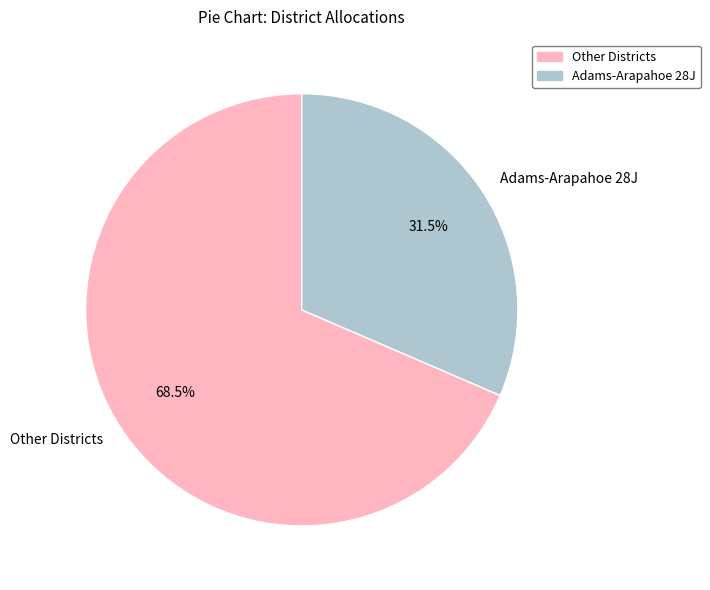

To the nearest percent, what is the difference between the largest and smallest slice percentages?

37%